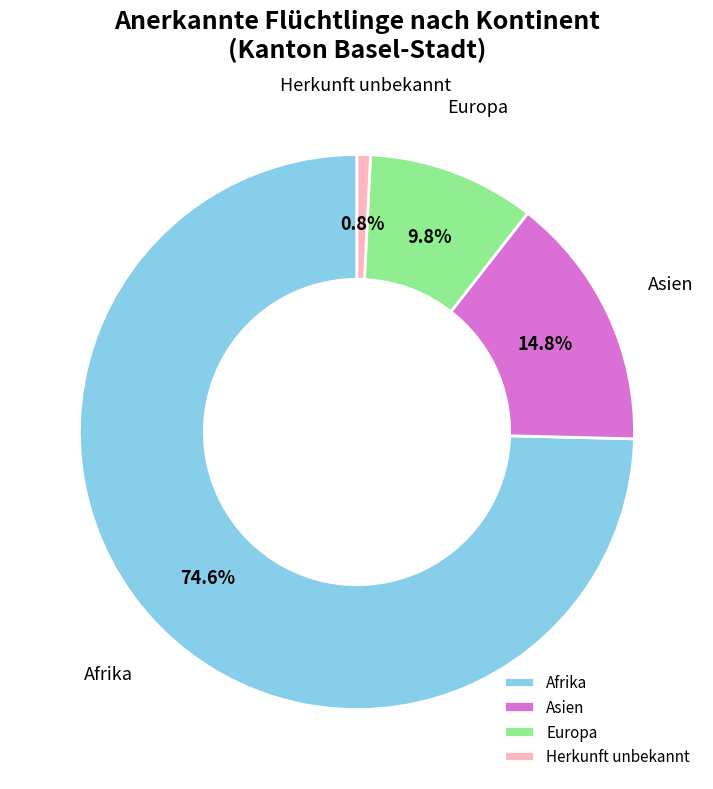

How many segments does this pie chart have?

4